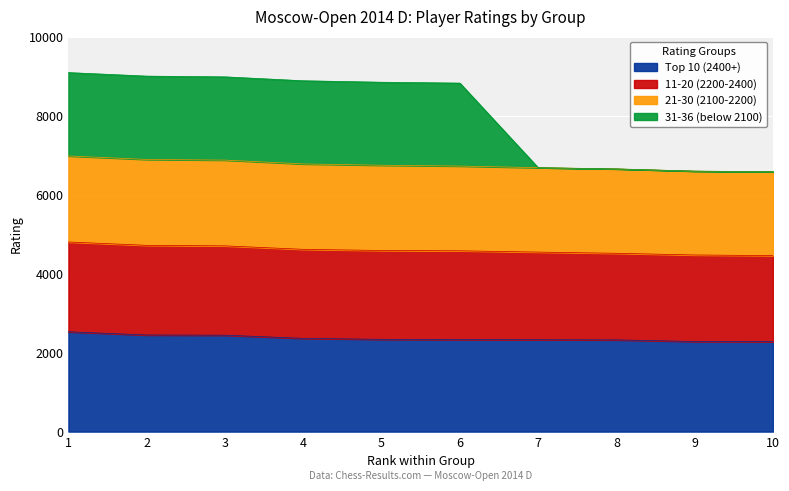

Where does the 31-36 (below 2100) series first go above 8848?

1